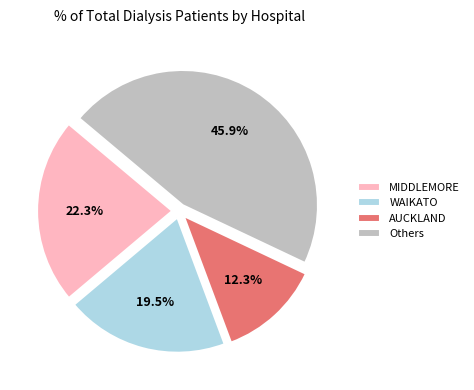

Between Others and AUCKLAND, which is larger?

Others